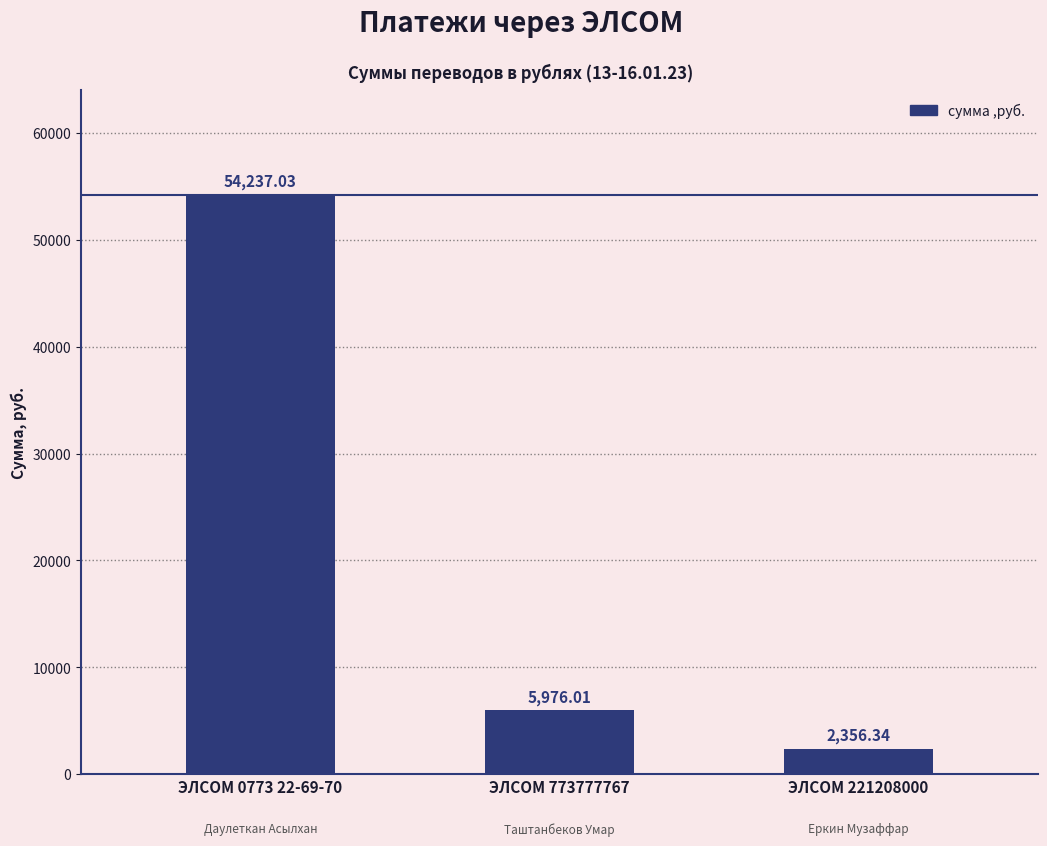

How many bars are there in total?

3